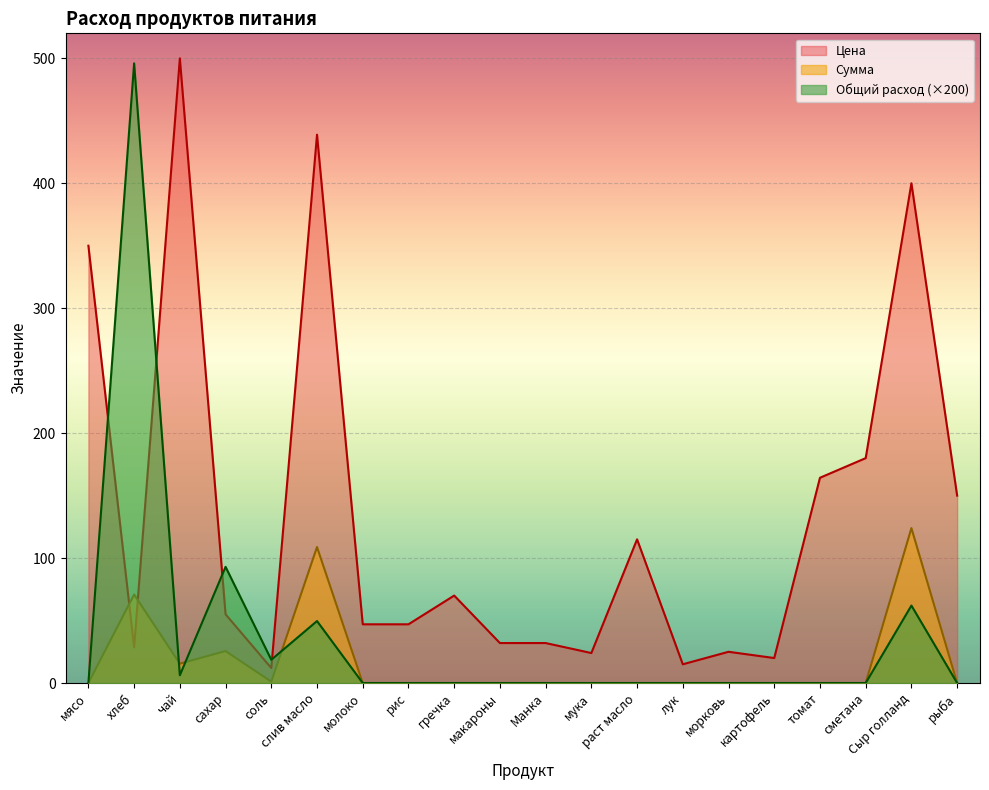

List the labels in order of Сумма value, smallest first.

мясо, молоко, рис, гречка, макароны, Манка, мука, раст масло, лук, морковь, картофель, томат, сметана, рыба, соль, чай, сахар, хлеб, слив масло, Сыр голланд